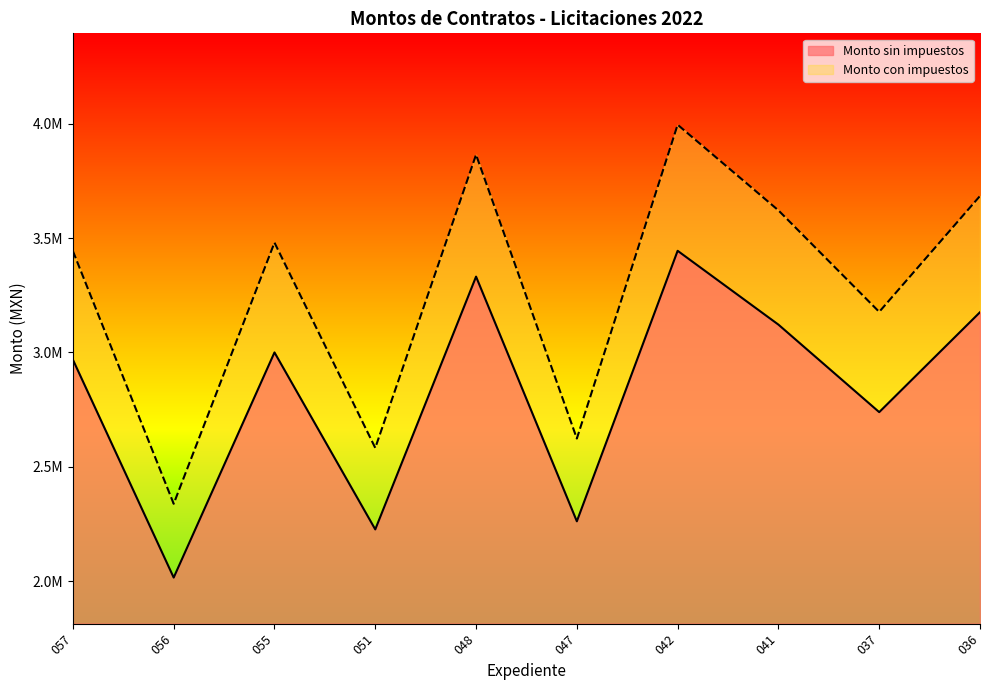

How many lines are shown in the chart?

2